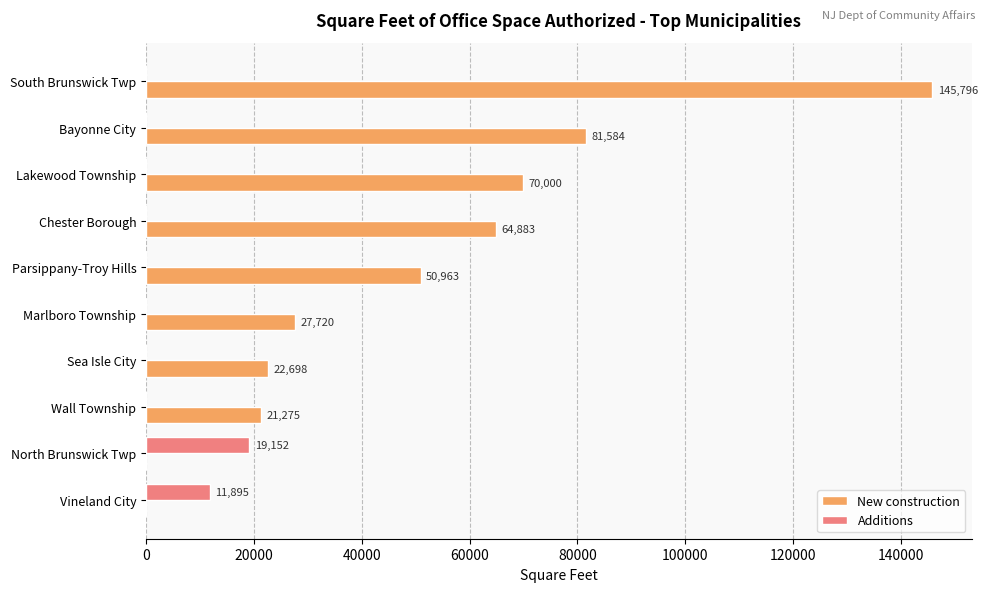

Which series has the largest range (max minus min)?

New construction